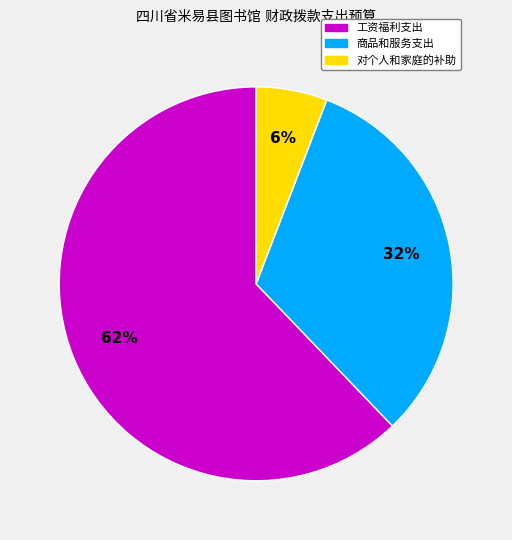

Is there any slice that represents more than half of the pie?

Yes